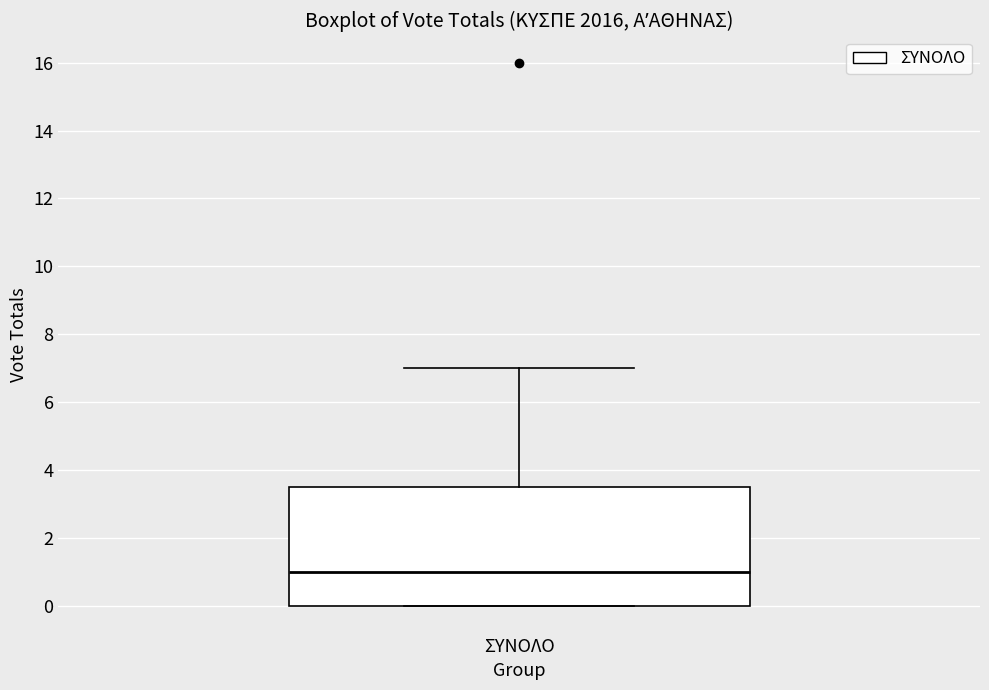

Where is the lower edge of the box for ΣΥΝΟΛΟ on the y-axis? The values are not printed on the chart, so give them approximately, as read against the axis.

0.0